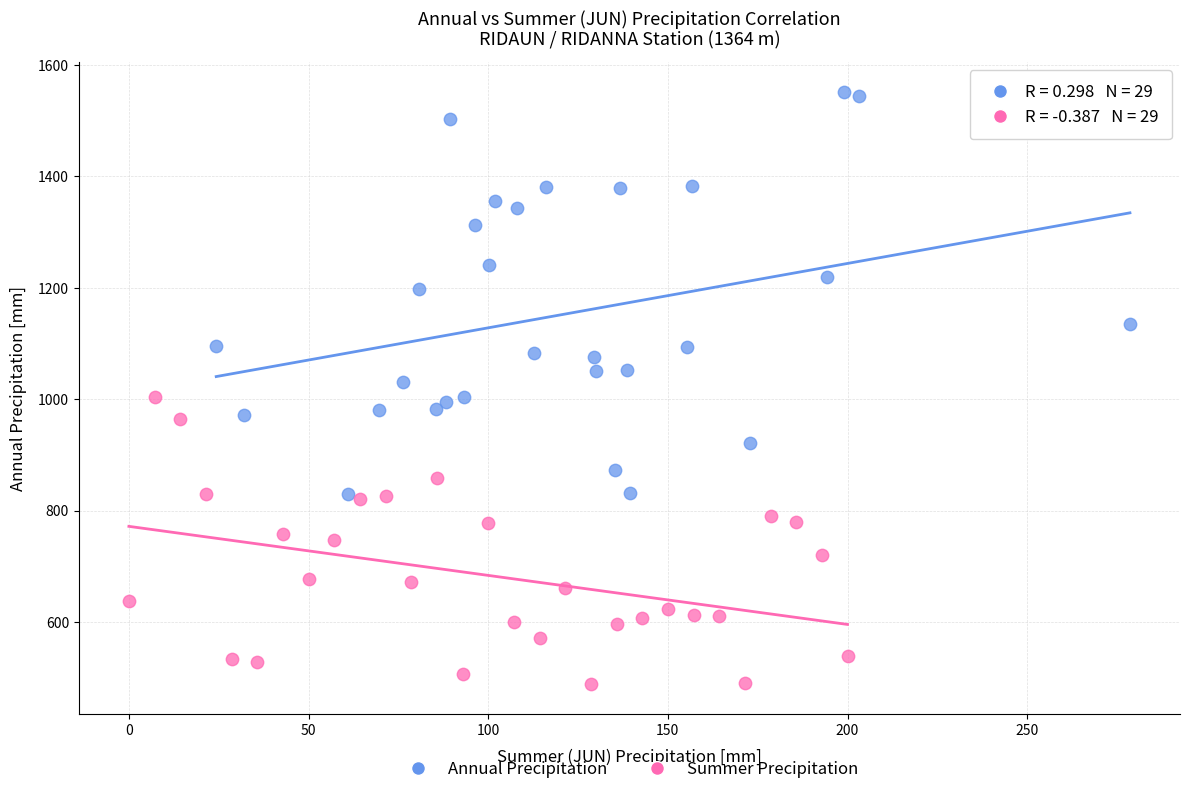

Which series reaches the minimum Y coordinate?

Summer Precipitation